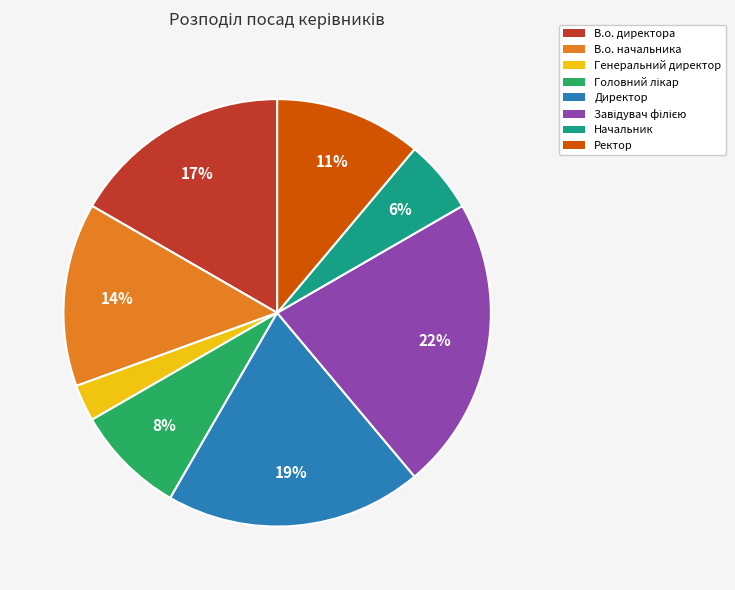

True or false: Начальник accounts for 1% of the total.

False